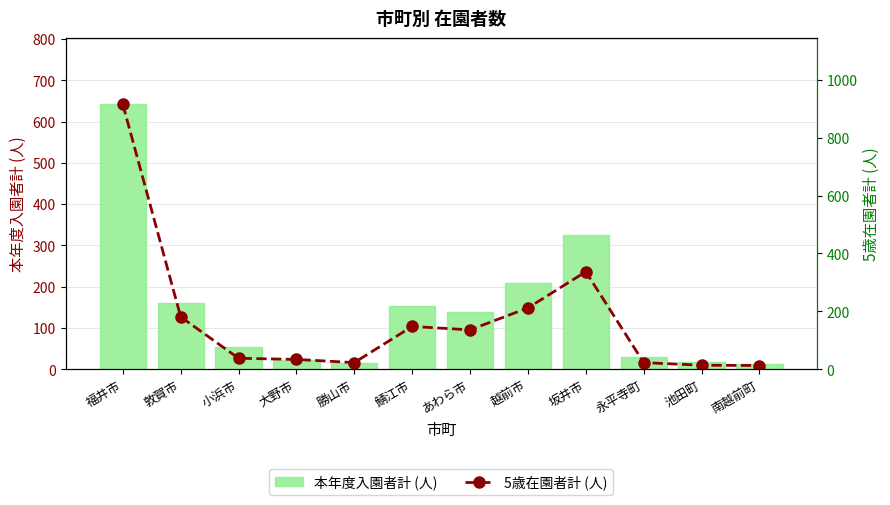

Reading left to right, what are all the values shown in this chart?

本年度入園者計 (人): 642	161	55	22	16	154	140	208	325	29	17	12
5歳在園者計 (人): 915	181	38	34	23	148	136	212	337	23	14	13